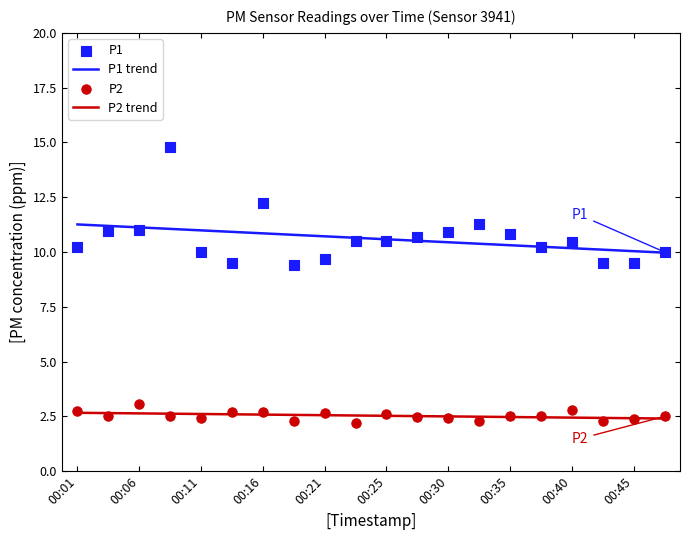

Which series reaches the maximum Y coordinate?

P1